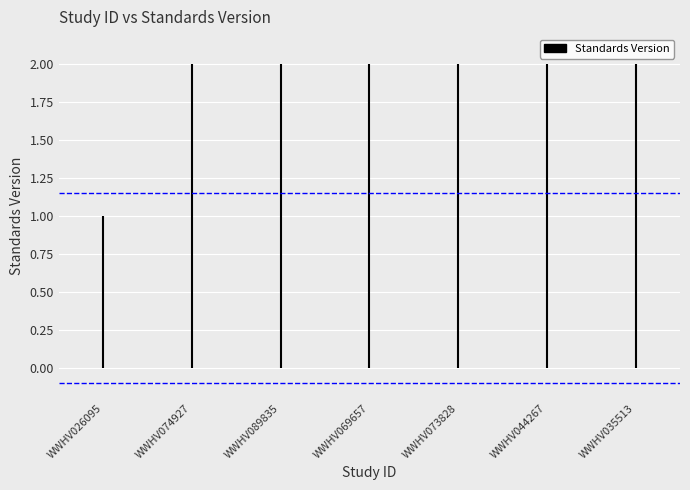

Does the chart contain any negative values?

No